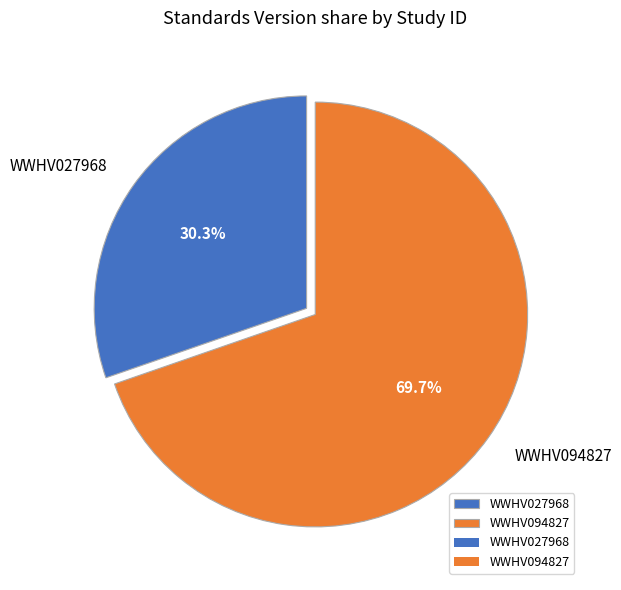

To the nearest percent, what is the combined percentage of WWHV027968 and WWHV094827?

100%